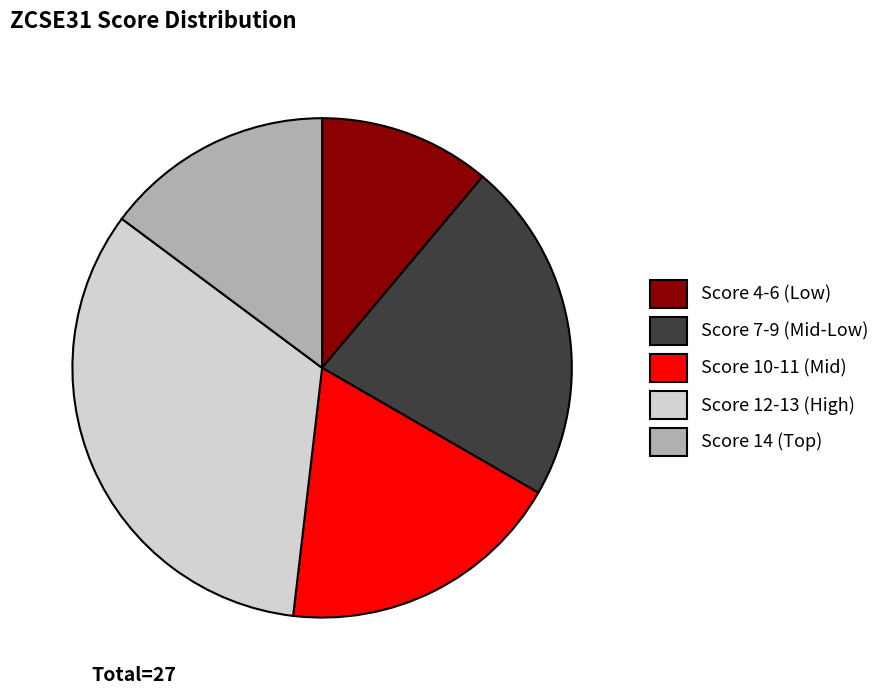

Do Score 10-11 (Mid) and Score 7-9 (Mid-Low) together represent more than half of the pie?

No